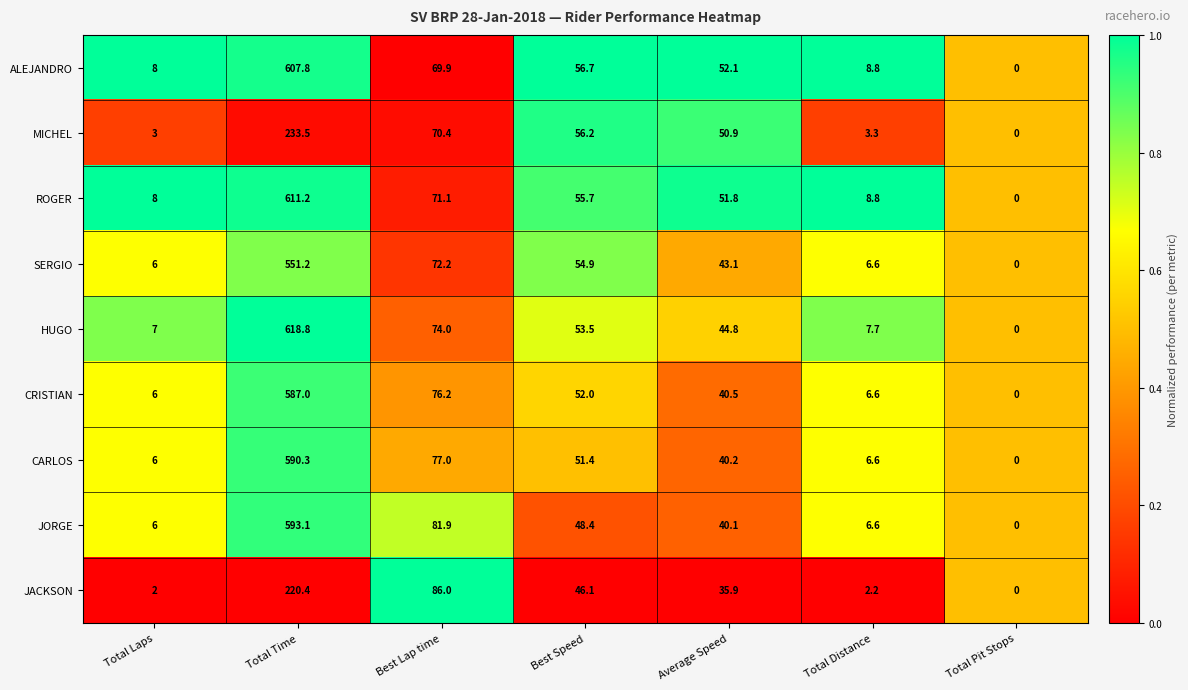

What is the spread (max minus min) of values at Best Speed?

10.6